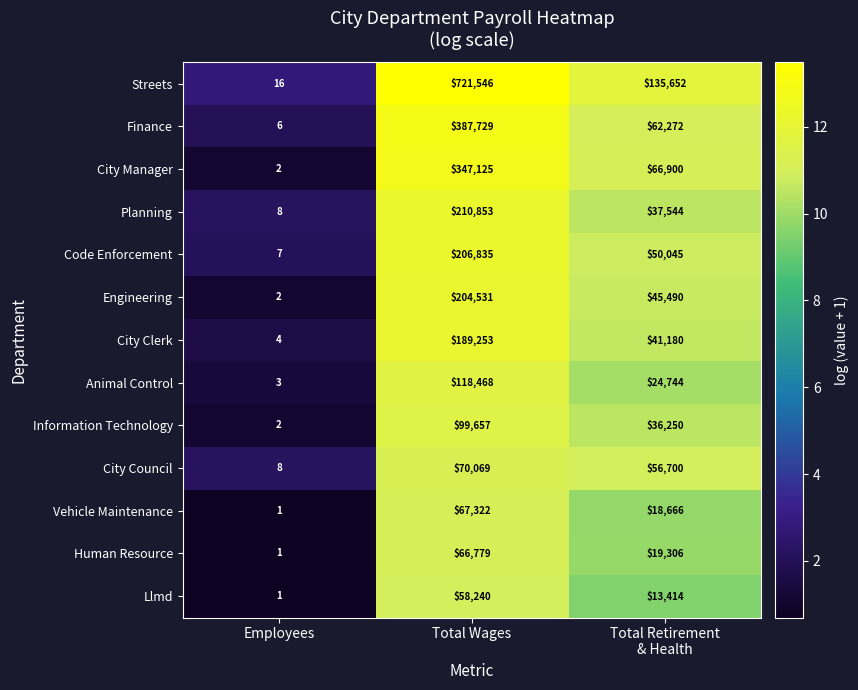

What is the smallest value displayed?

1